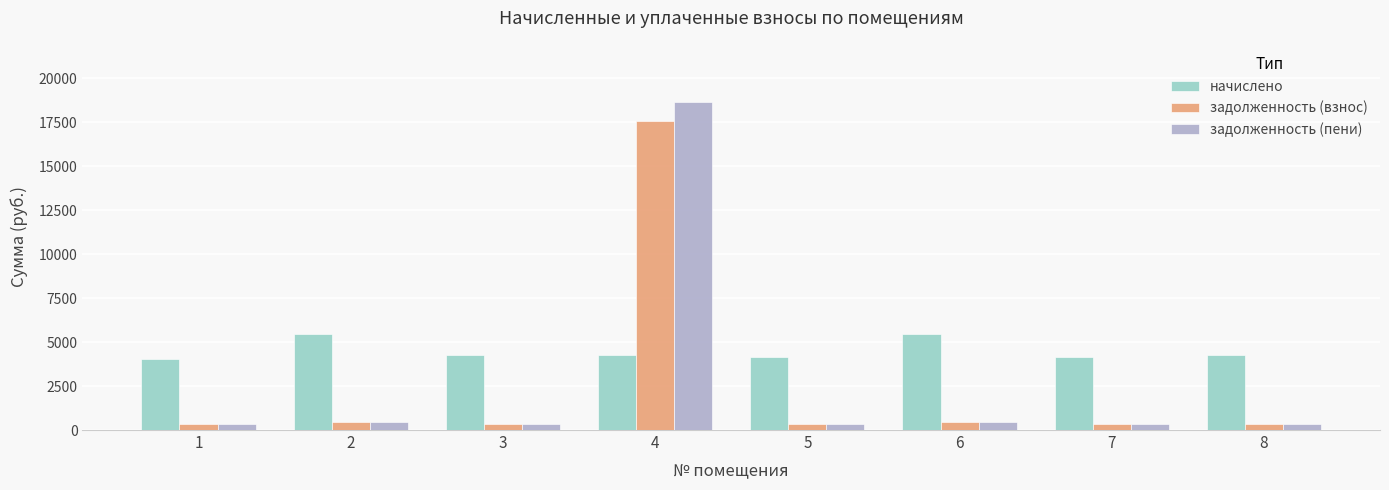

How many data points in задолженность (взнос) are above 355?

4